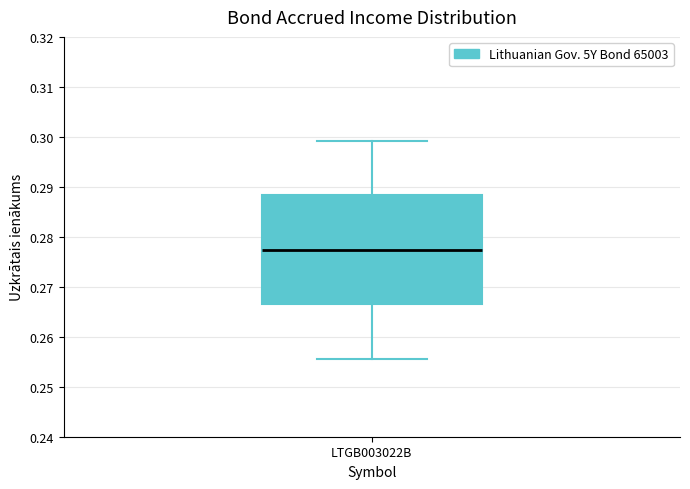

Where is the upper edge of the box for LTGB003022B on the y-axis? The values are not printed on the chart, so give them approximately, as read against the axis.

0.288